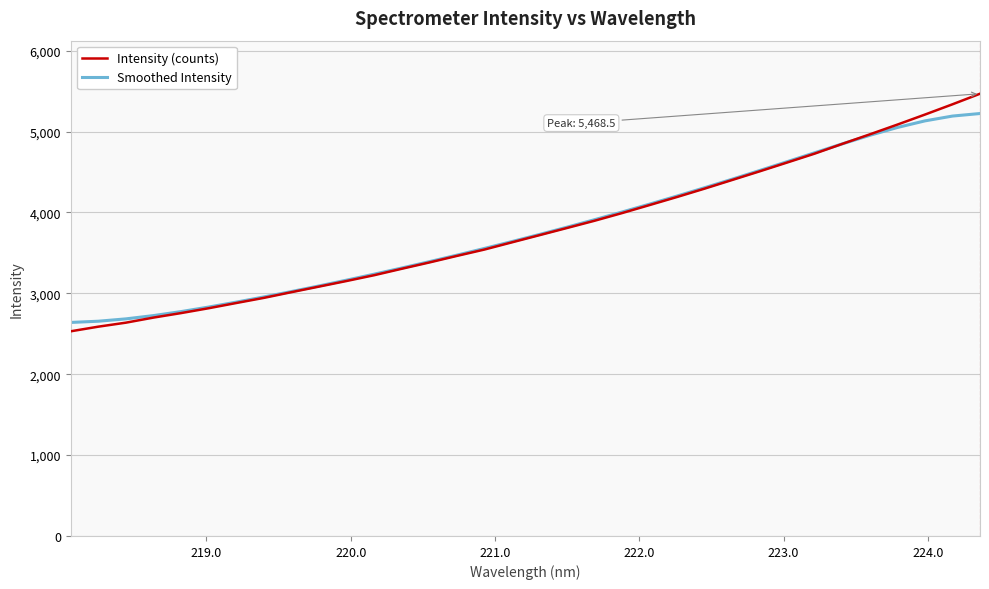

What is the greatest value displayed?

5468.5